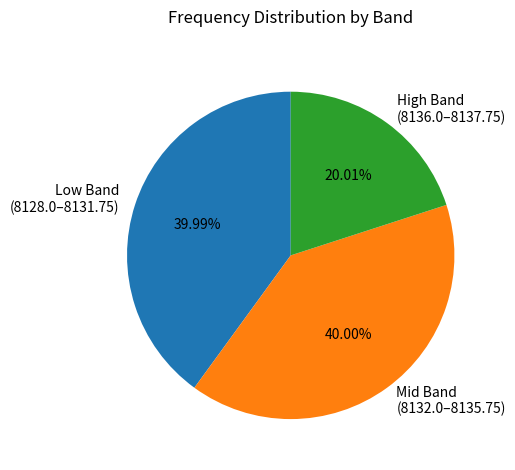

Is Low Band (8128.0–8131.75) the majority of the pie?

No